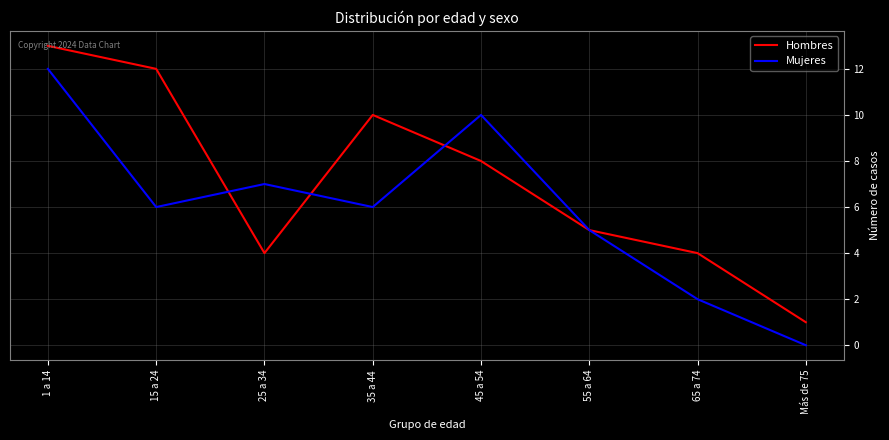

What position from the left is 25 a 34?

3